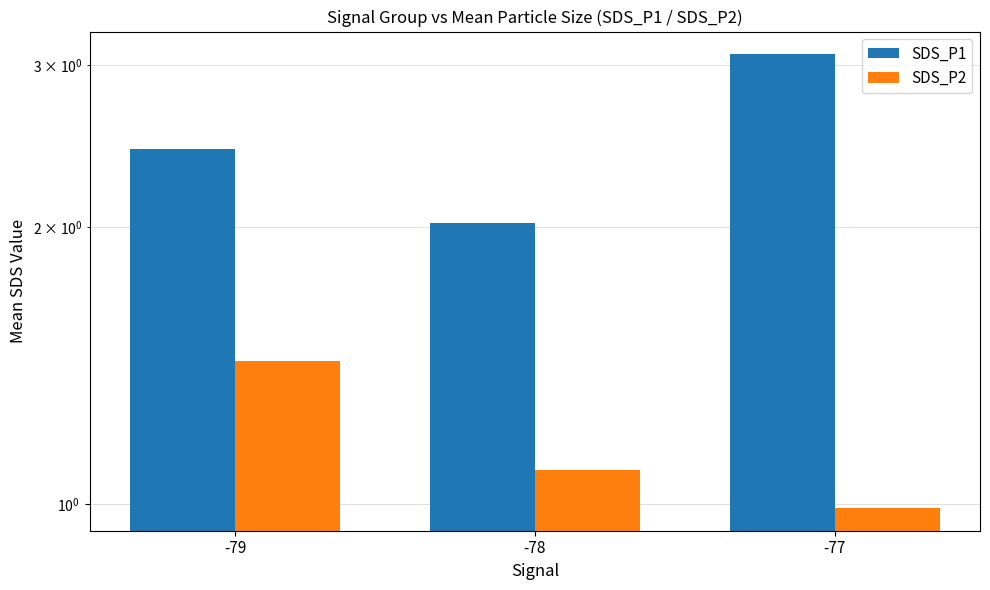

Which series changed the most between -79 and -78?

SDS_P1